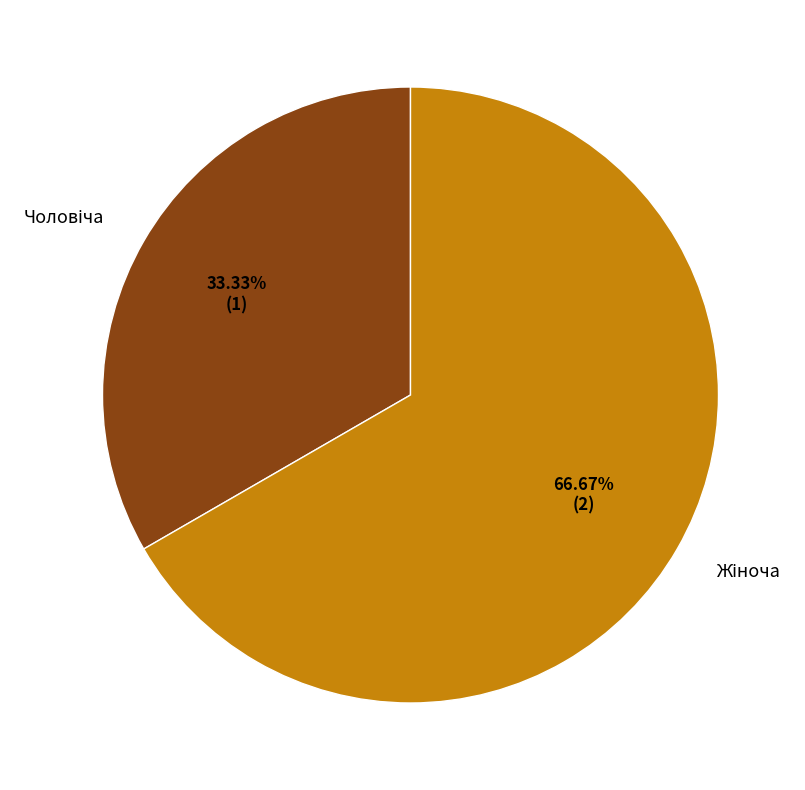

Does any single category account for the majority?

Yes